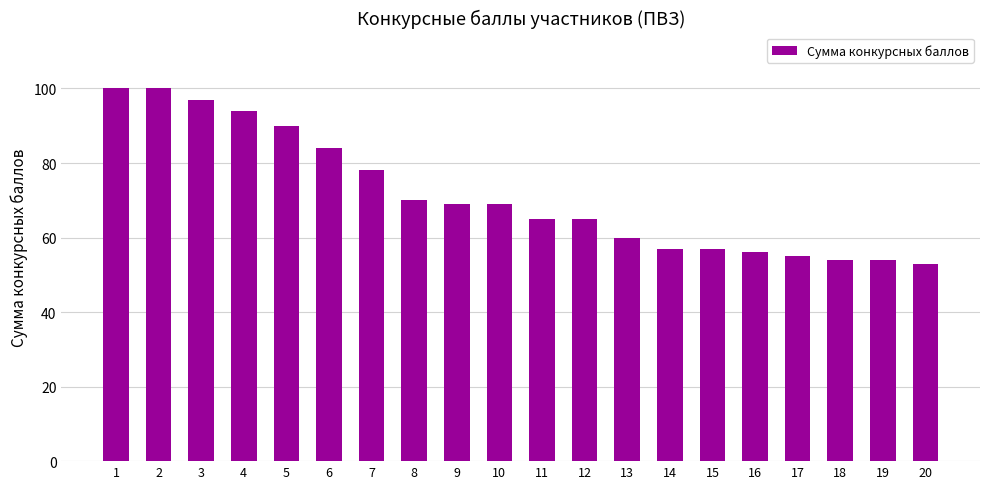

How many bars are there in total?

20